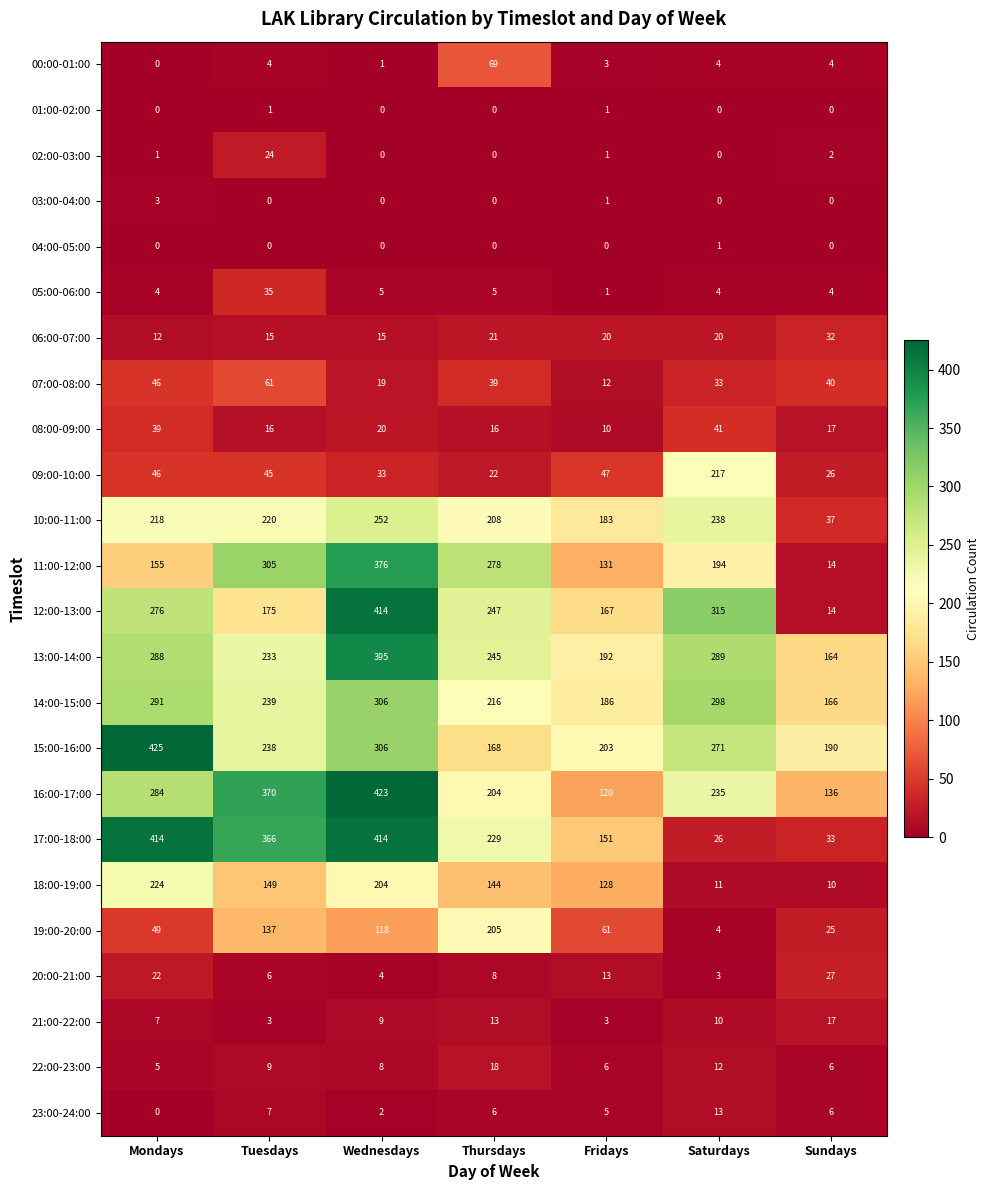

Which label corresponds to the largest value in the chart?

Mondays